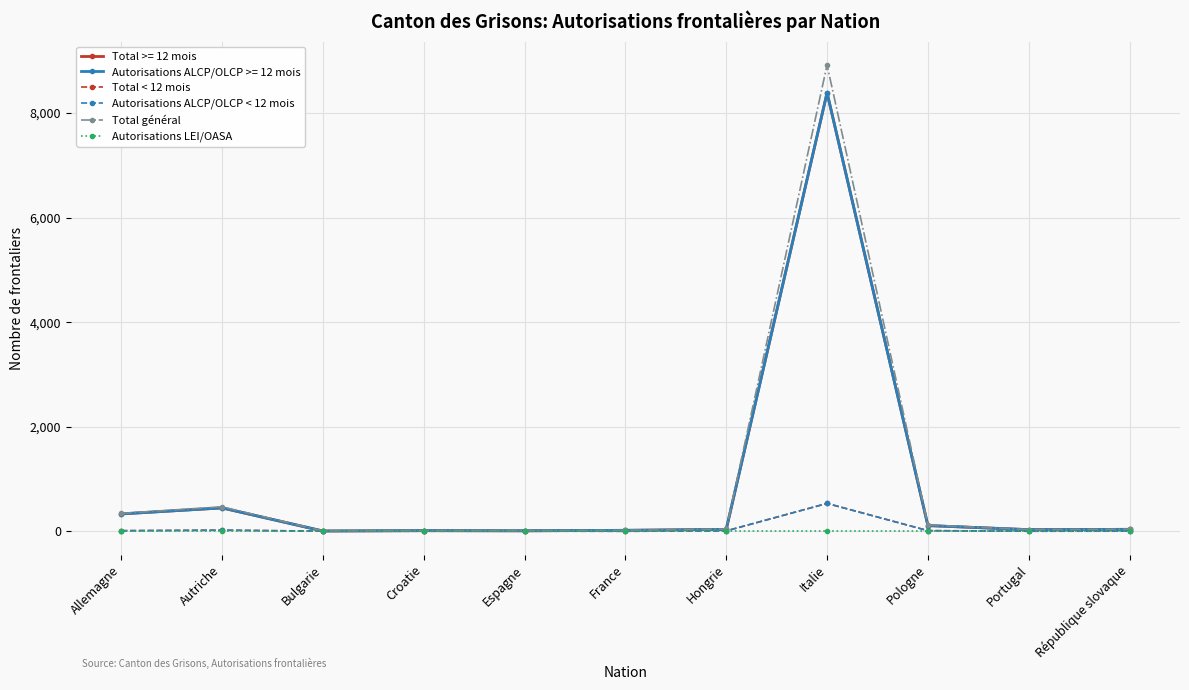

True or false: Total < 12 mois has a value of 3 at République slovaque.

False